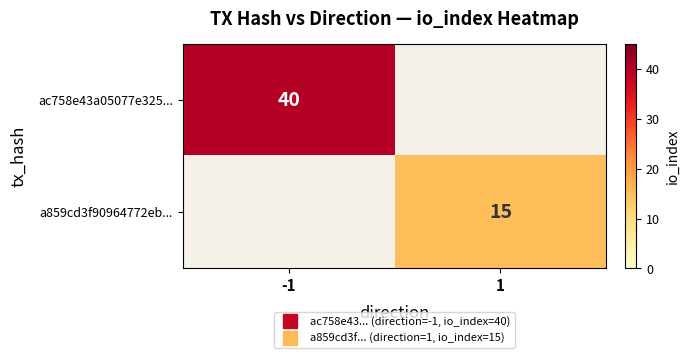

What is the average value of the ac758e43a05077e325... series?

20